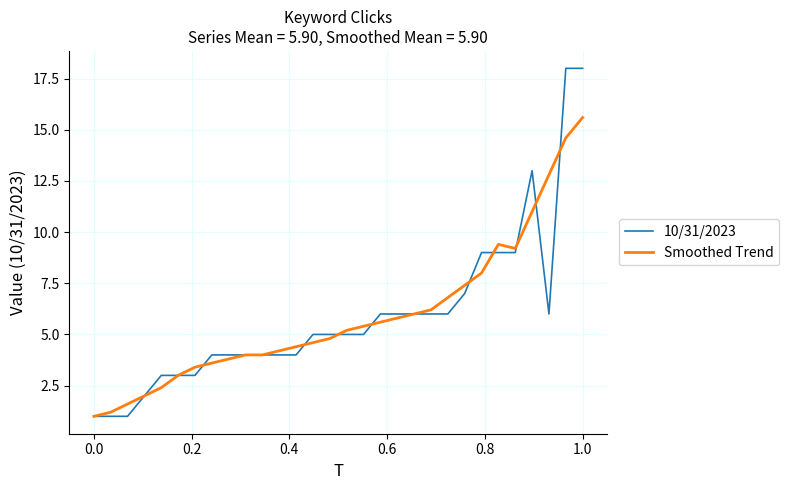

List the series in order of their peak value, highest first.

10/31/2023, Smoothed Trend